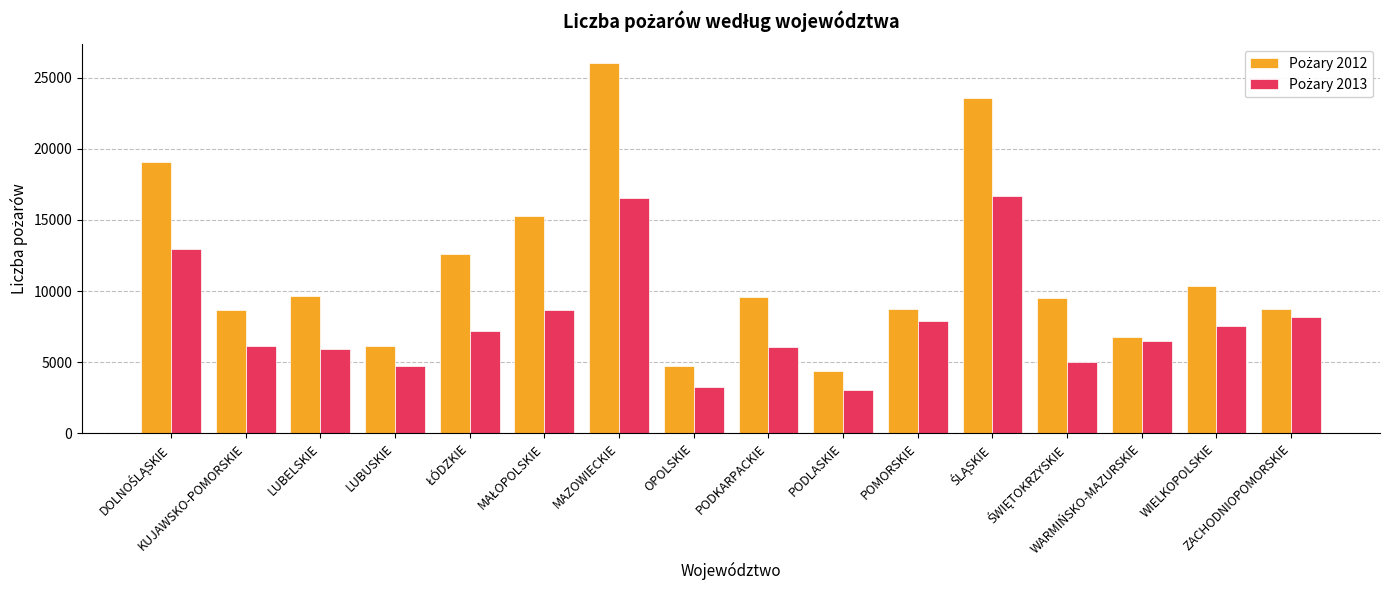

What is the maximum value shown in the chart?

26038